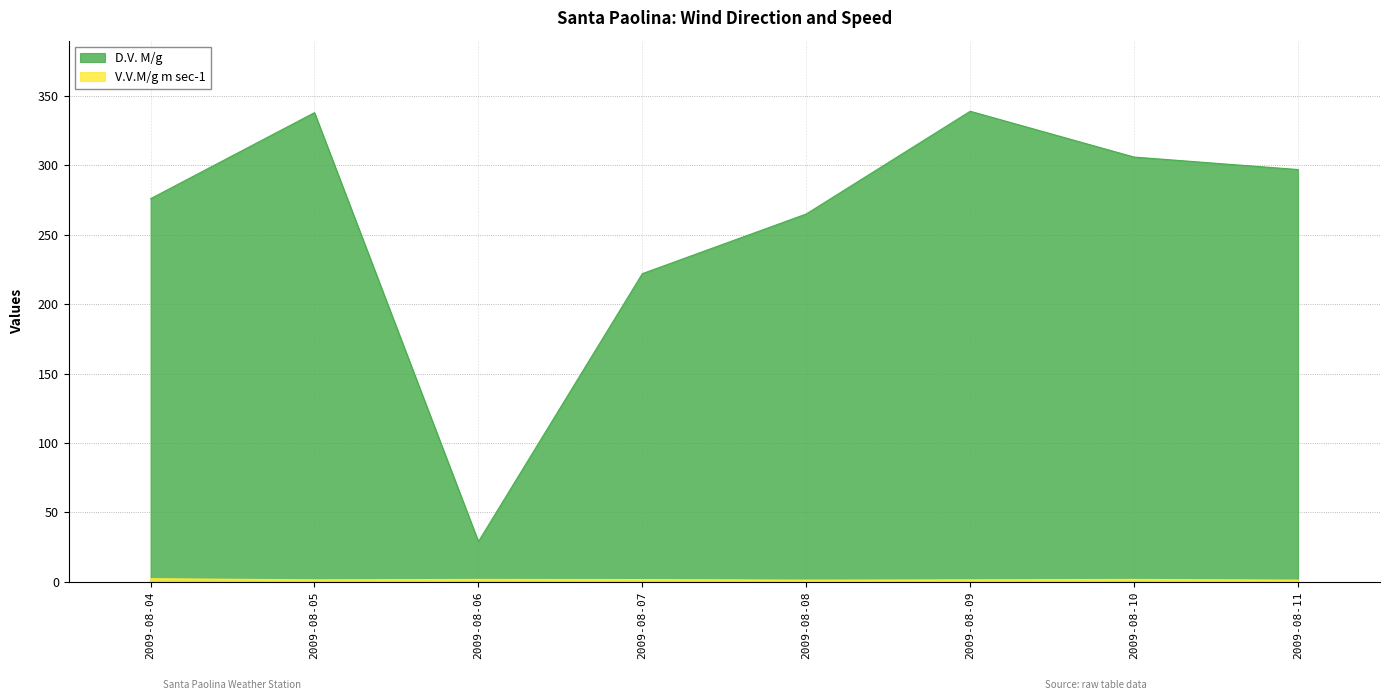

Count the number of data series in this chart.

2